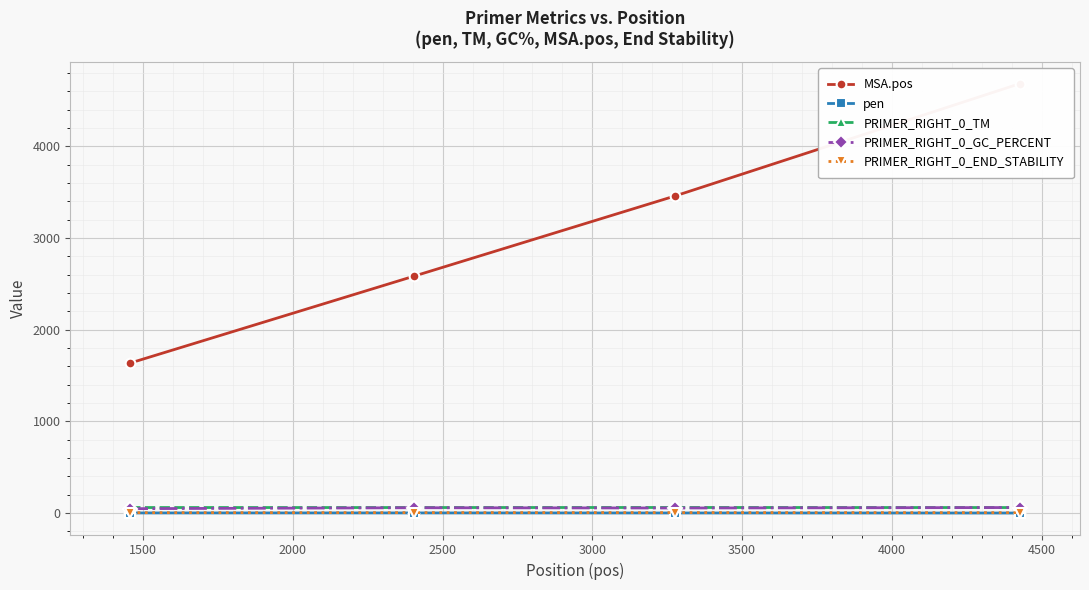

What is the value of the PRIMER_RIGHT_0_GC_PERCENT point at the 1st from the left?

47.6